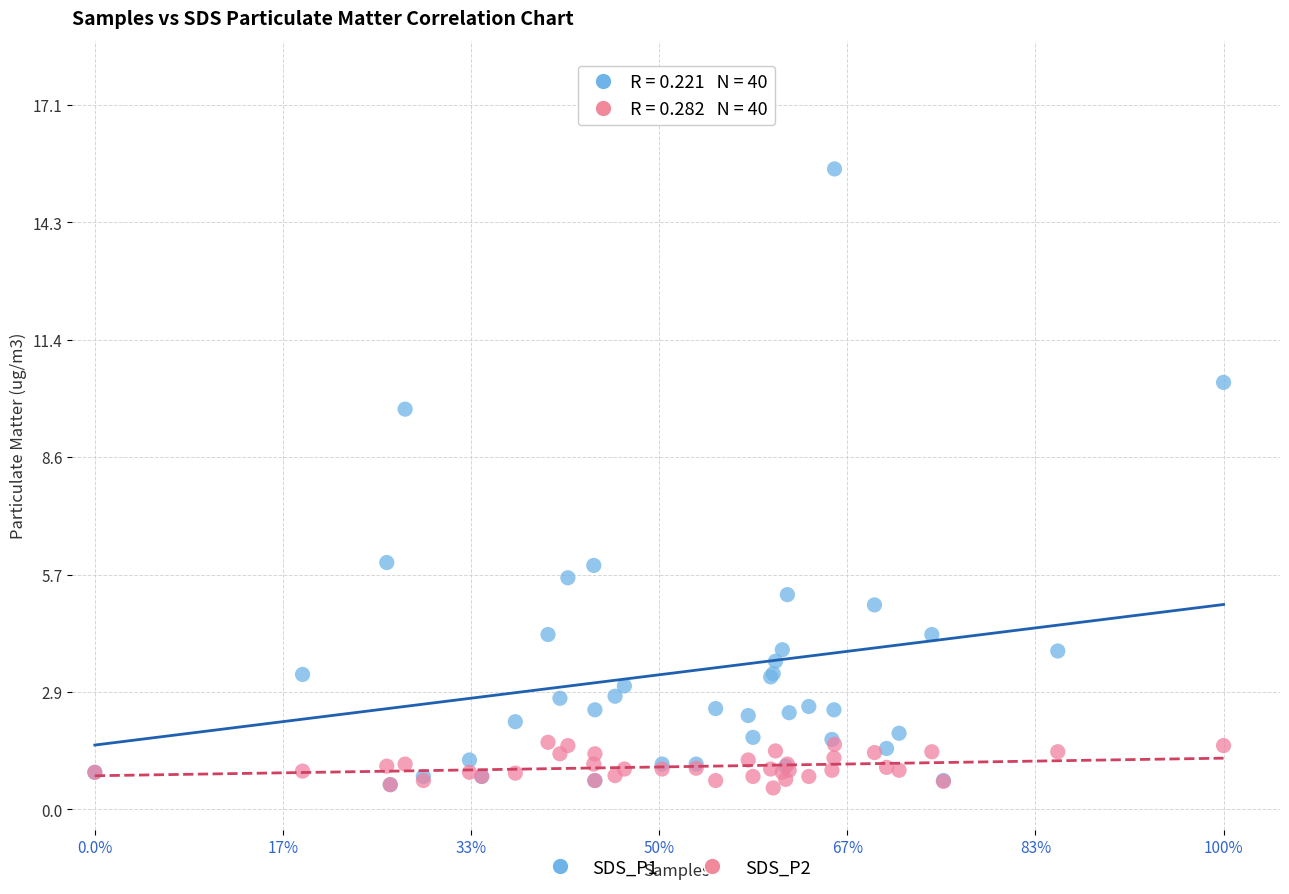

What are all the series names shown in the legend?

SDS_P1, SDS_P2